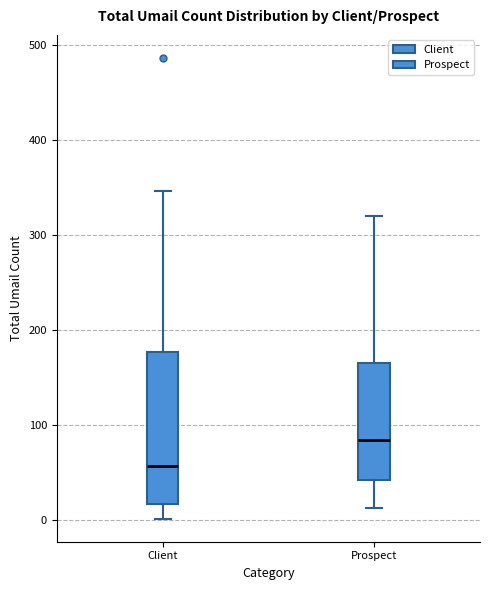

Which box is the tallest, from its lower edge to its upper edge?

Client